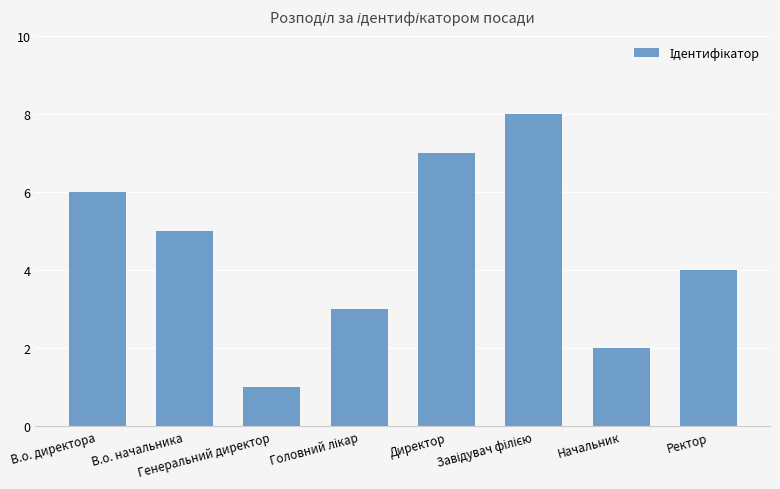

What is the maximum value shown in the chart?

8